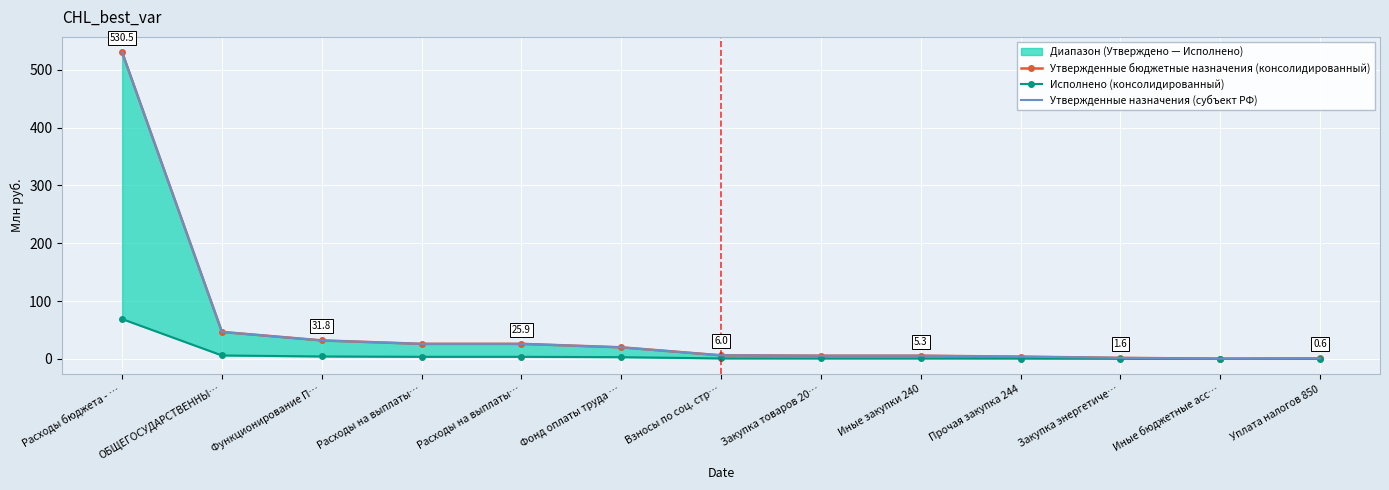

The value of Утвержденные назначения (субъект РФ) at Расходы бюджета - … is 891.4. True or false?

False